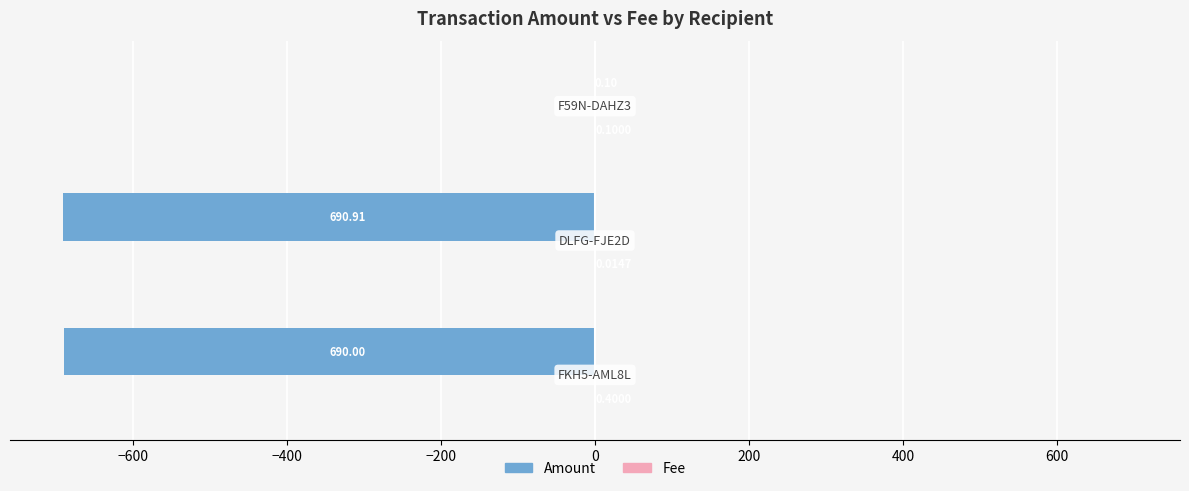

What is the sum of all Amount values?

-1381.0